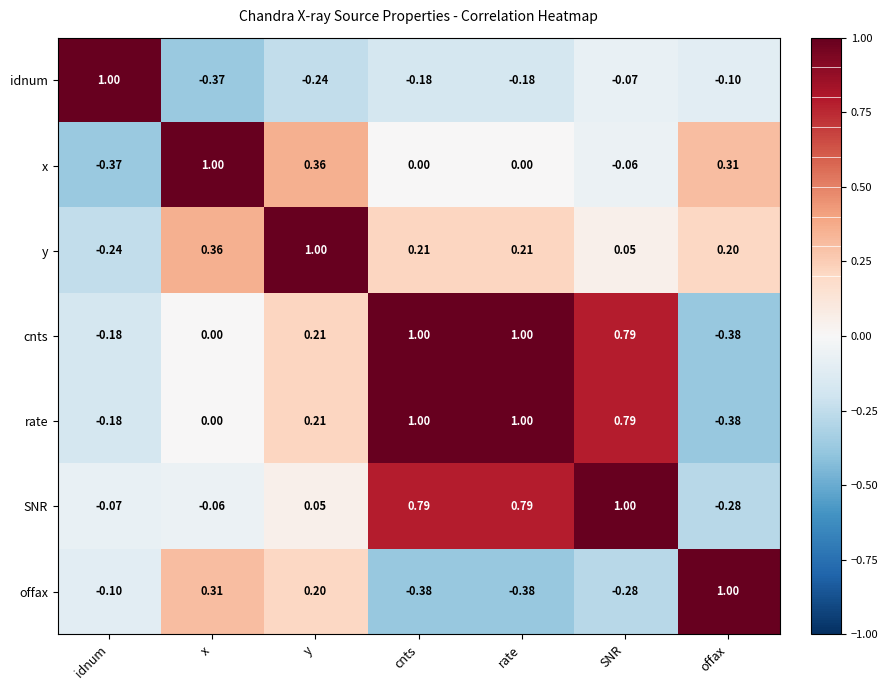

Where does the offax series first go above 0?

x